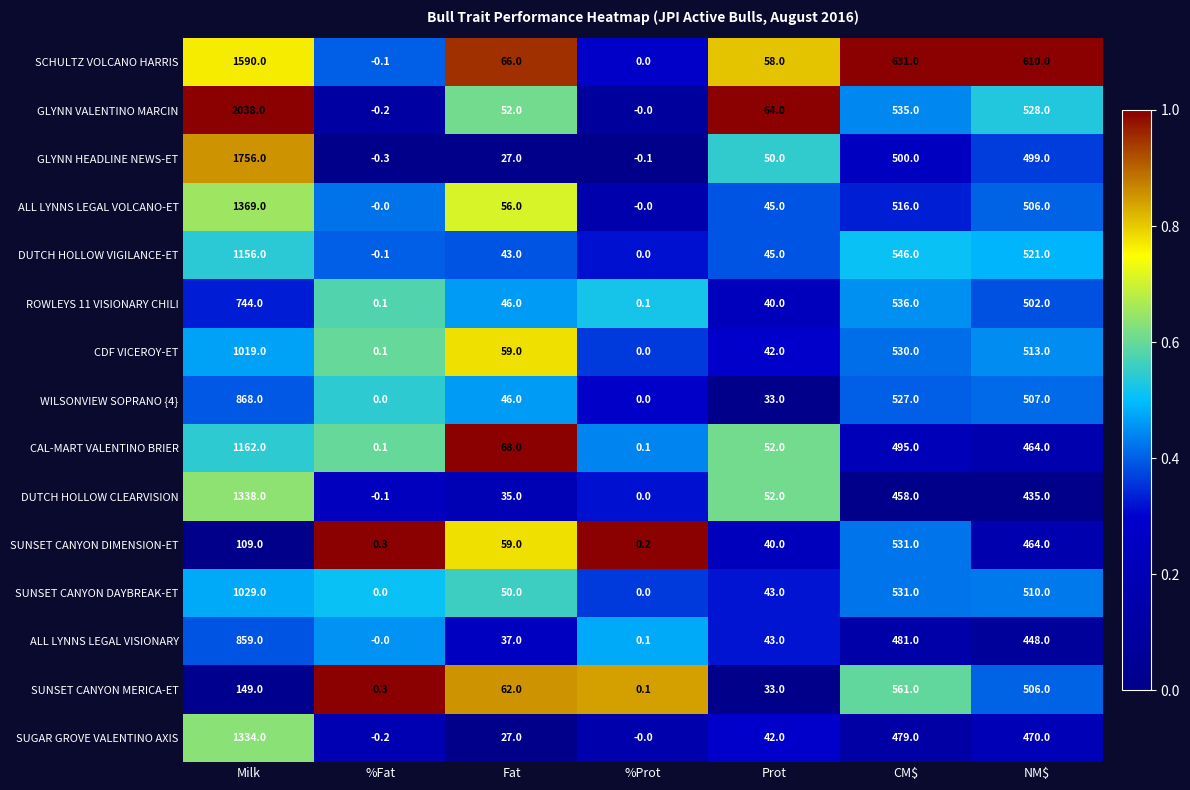

List the series in order of their peak value, lowest first.

SUNSET CANYON DIMENSION-ET, SUNSET CANYON MERICA-ET, ROWLEYS 11 VISIONARY CHILI, ALL LYNNS LEGAL VISIONARY, WILSONVIEW SOPRANO {4}, CDF VICEROY-ET, SUNSET CANYON DAYBREAK-ET, DUTCH HOLLOW VIGILANCE-ET, CAL-MART VALENTINO BRIER, SUGAR GROVE VALENTINO AXIS, DUTCH HOLLOW CLEARVISION, ALL LYNNS LEGAL VOLCANO-ET, SCHULTZ VOLCANO HARRIS, GLYNN HEADLINE NEWS-ET, GLYNN VALENTINO MARCIN